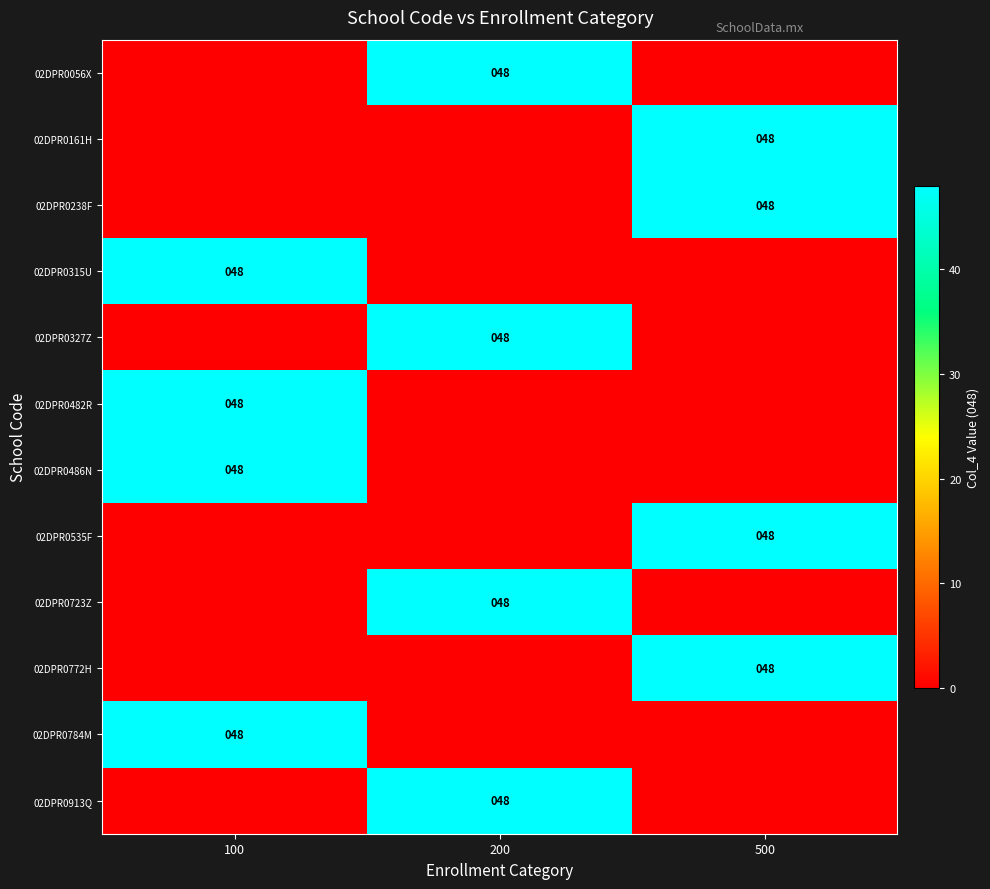

Is it true that 02DPR0535F equals 64 at 500?

False